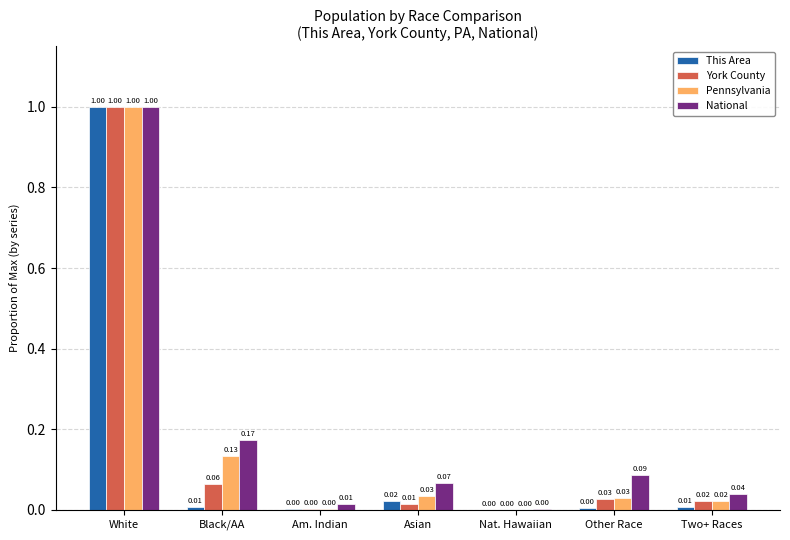

Where is National nearest to the value 0?

Nat. Hawaiian